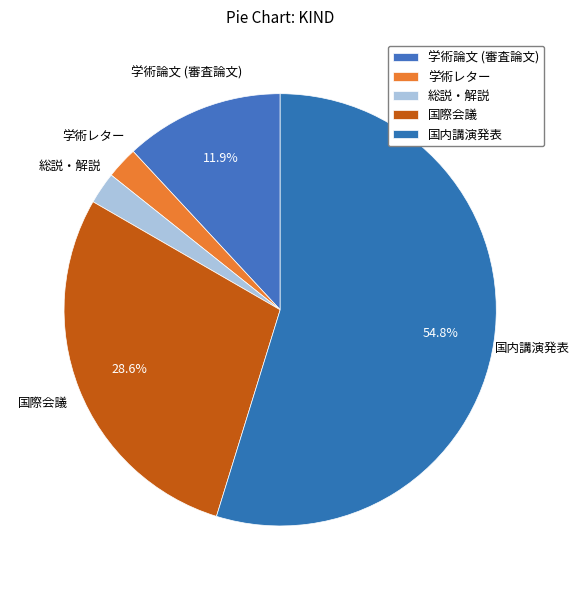

Which has a higher value, 国内講演発表 or 国際会議?

国内講演発表